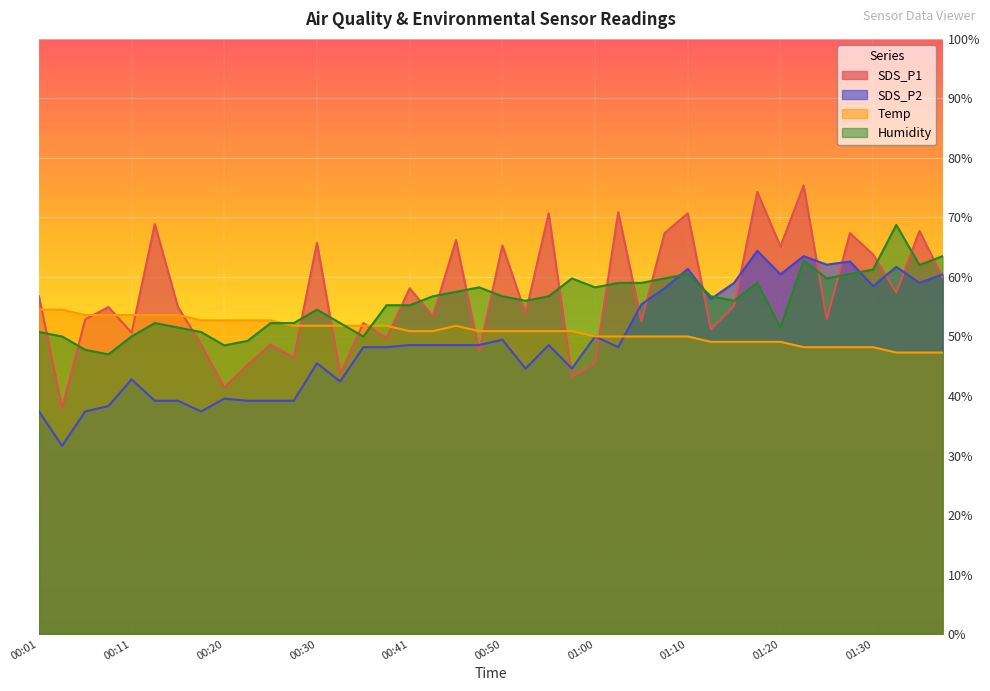

How many values in the Humidity series exceed 56?

20